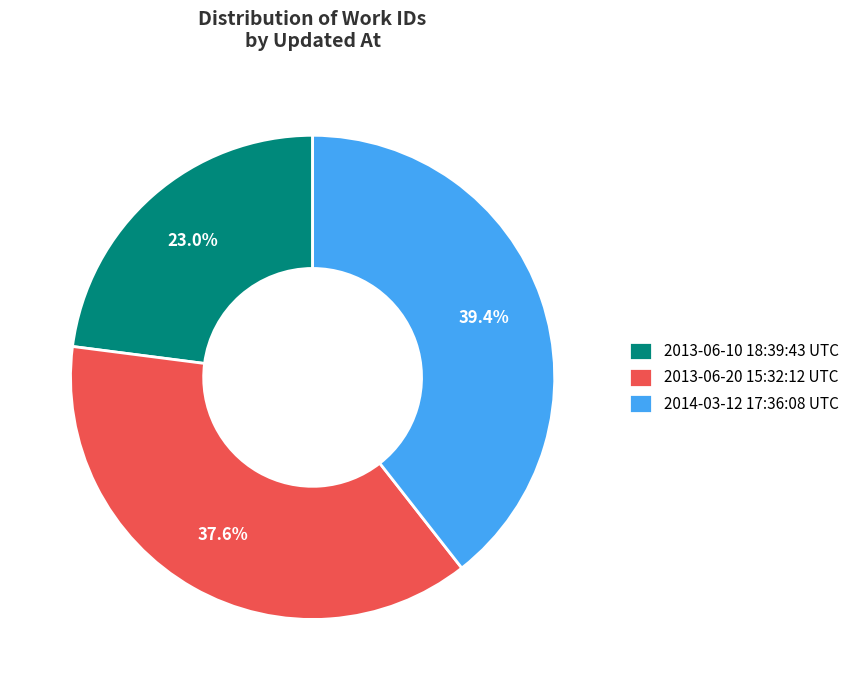

What percentage is NOT represented by 2013-06-10 18:39:43 UTC?

77.0%